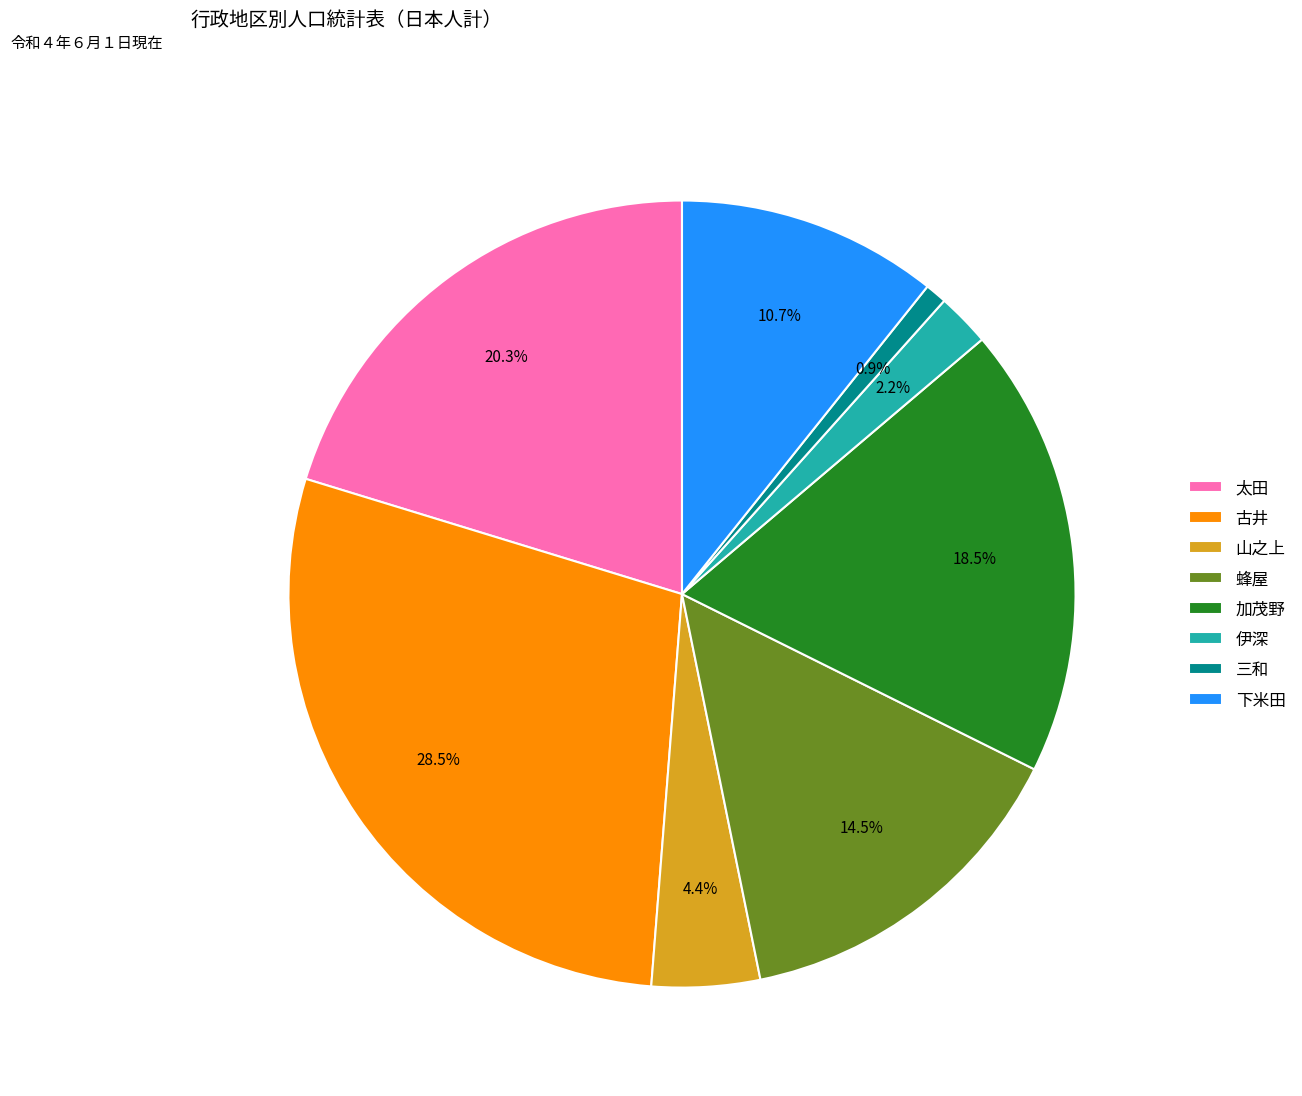

Which slice is the largest?

古井